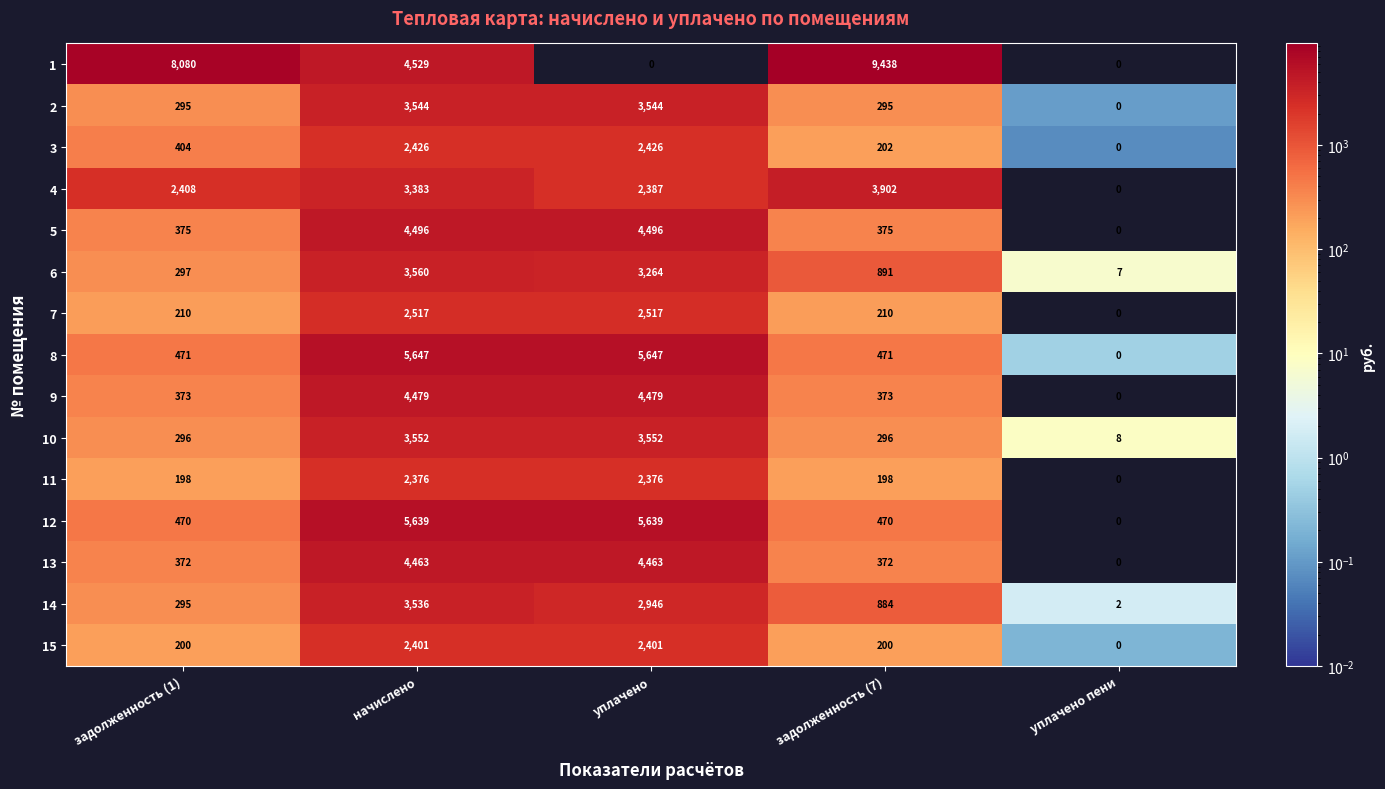

Between задолженность (7) and уплачено пени, which series saw the biggest shift?

1